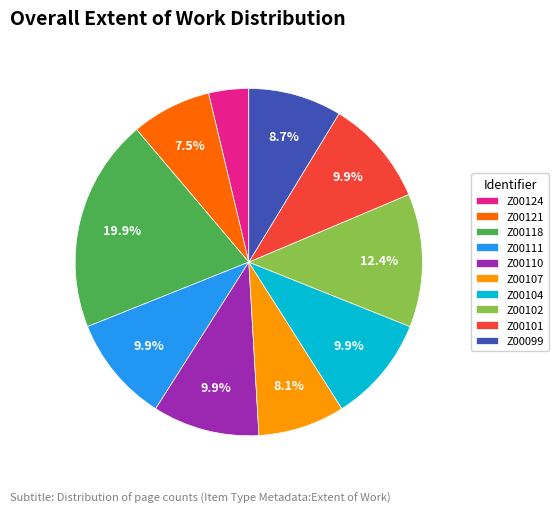

To the nearest percent, what portion does Z00111 represent?

10%